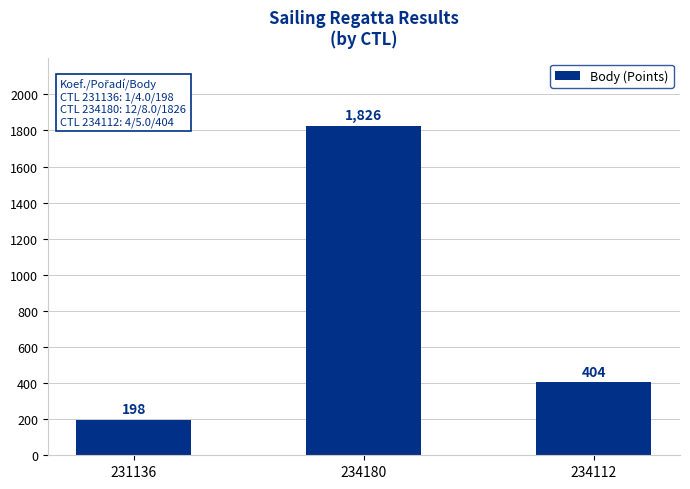

What is the difference between the values at 234112 and 231136?

206